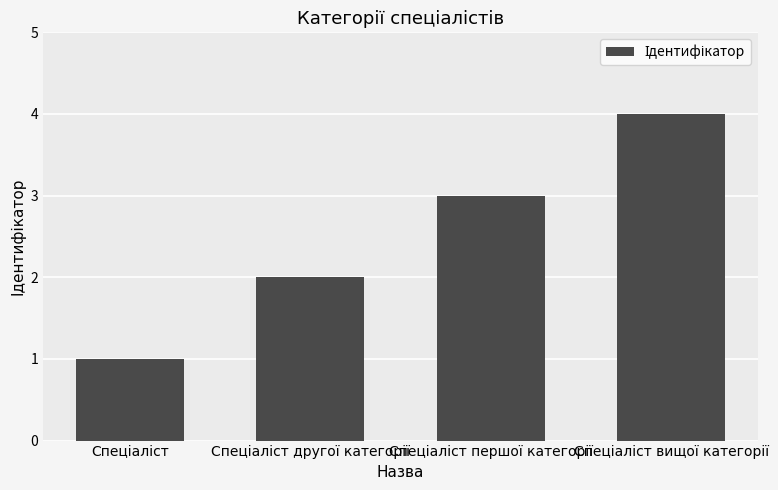

What is the greatest value displayed?

4